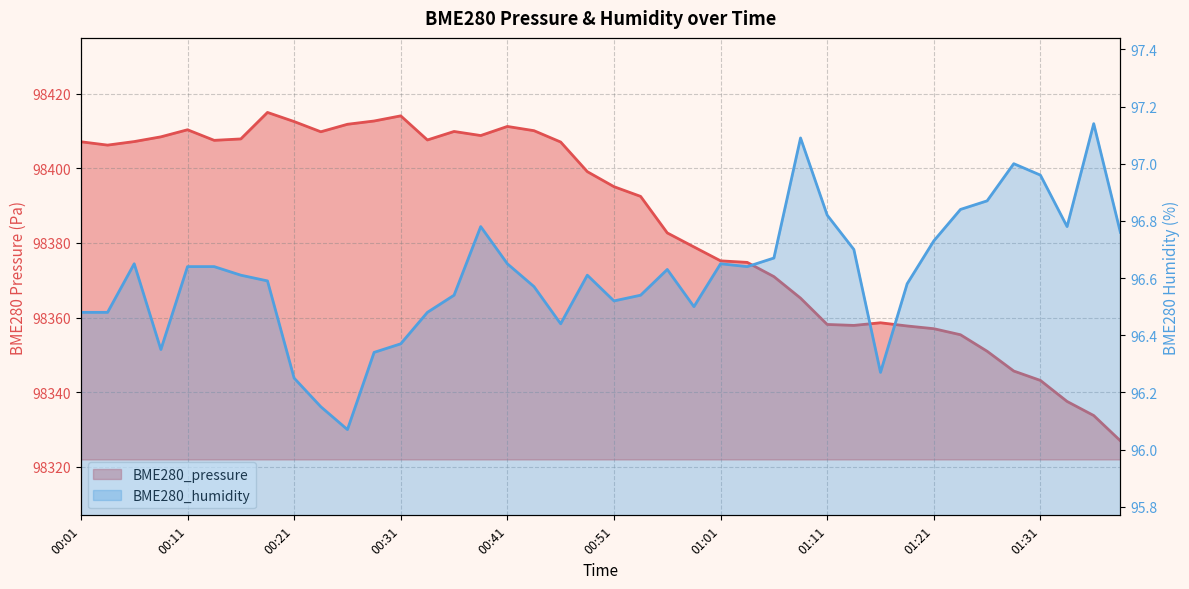

True or false: BME280_pressure and BME280_humidity cross at least once.

False